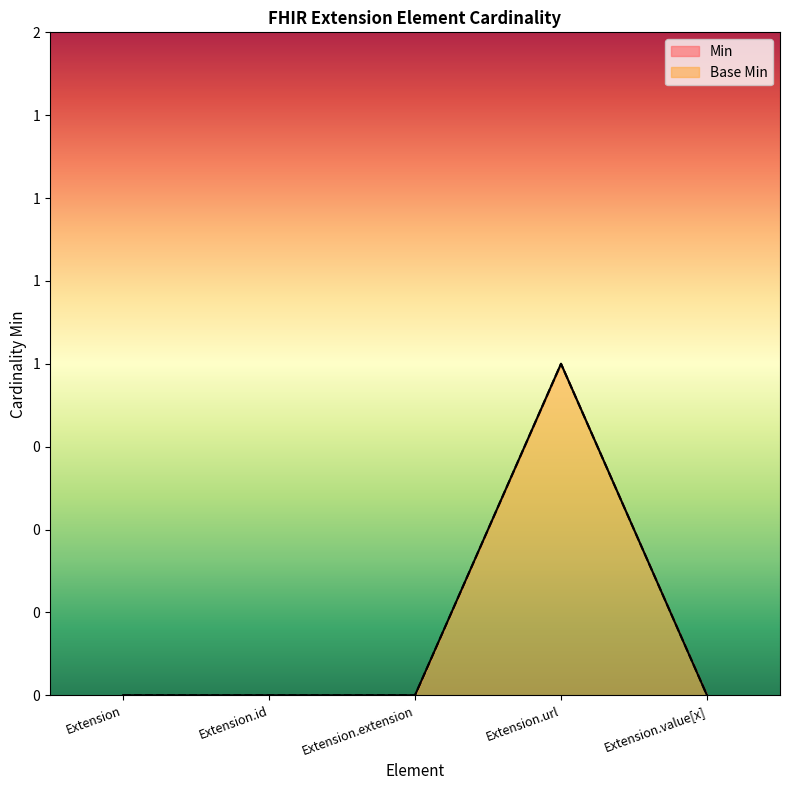

At which label does Base Min reach its minimum?

Extension